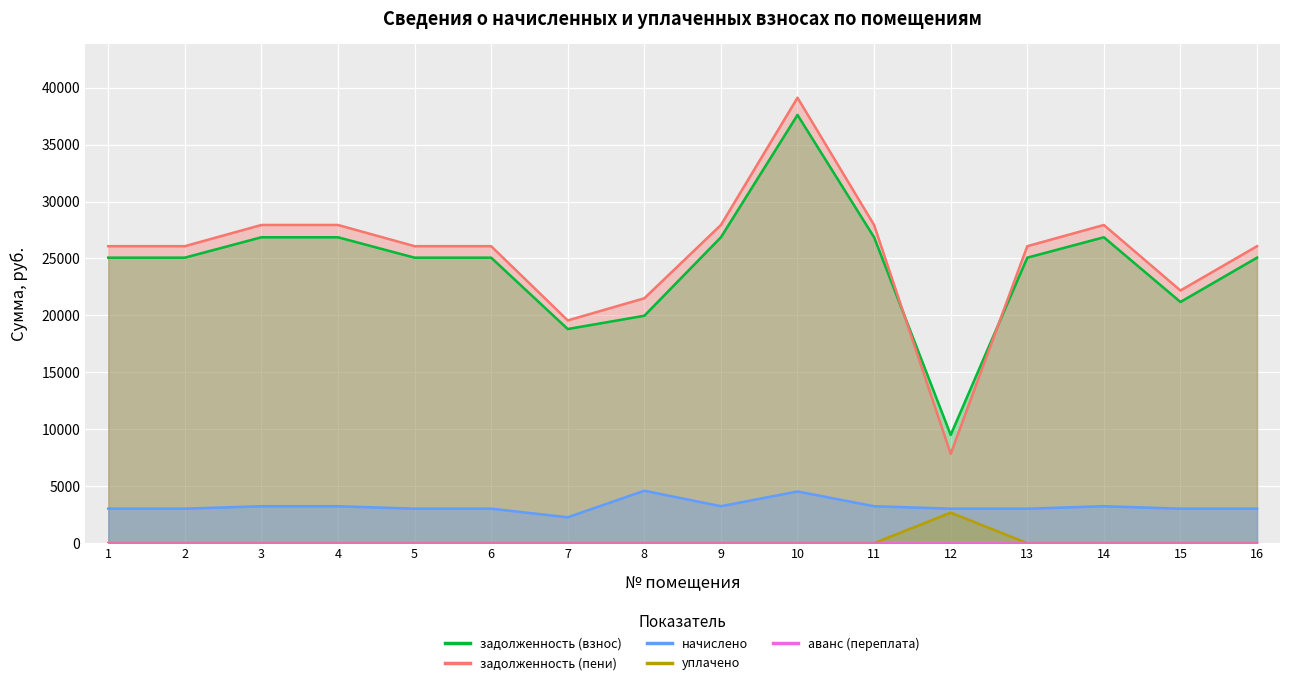

Which series has the widest spread of values?

задолженность (пени)